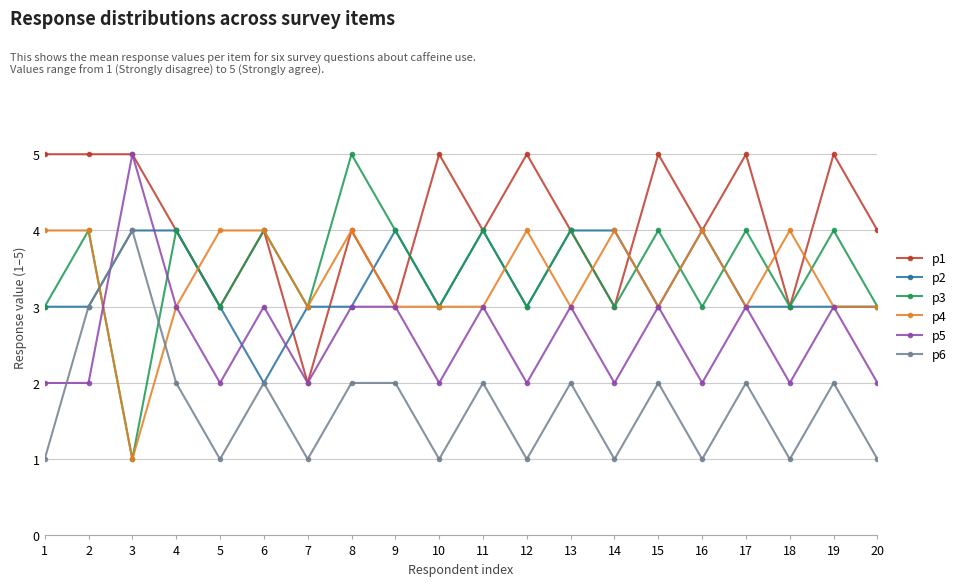

After their last crossing, which series has the higher values: p3 or p5?

p3